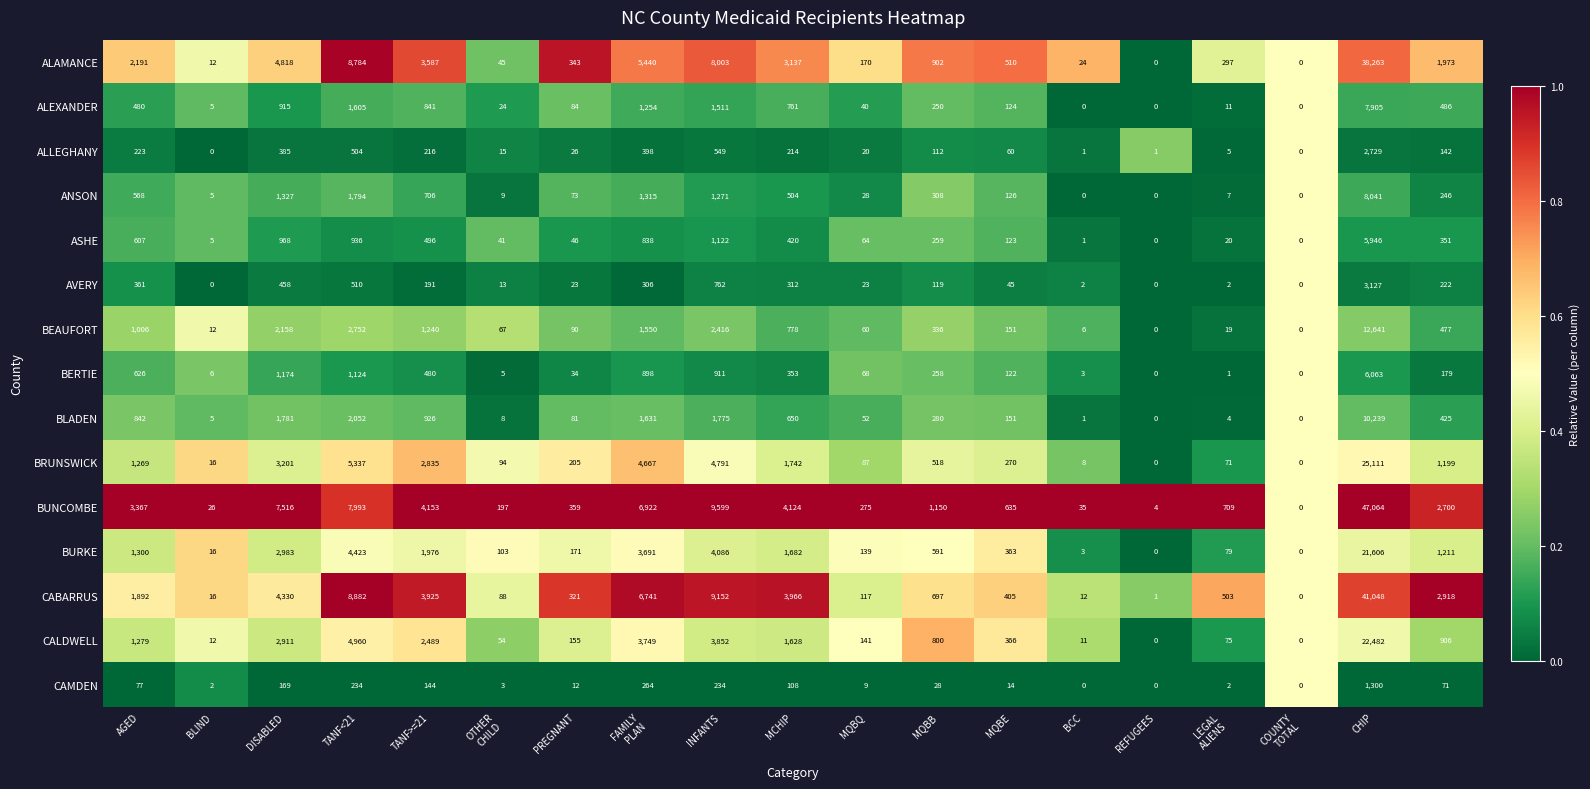

Which series has the largest range (max minus min)?

BUNCOMBE